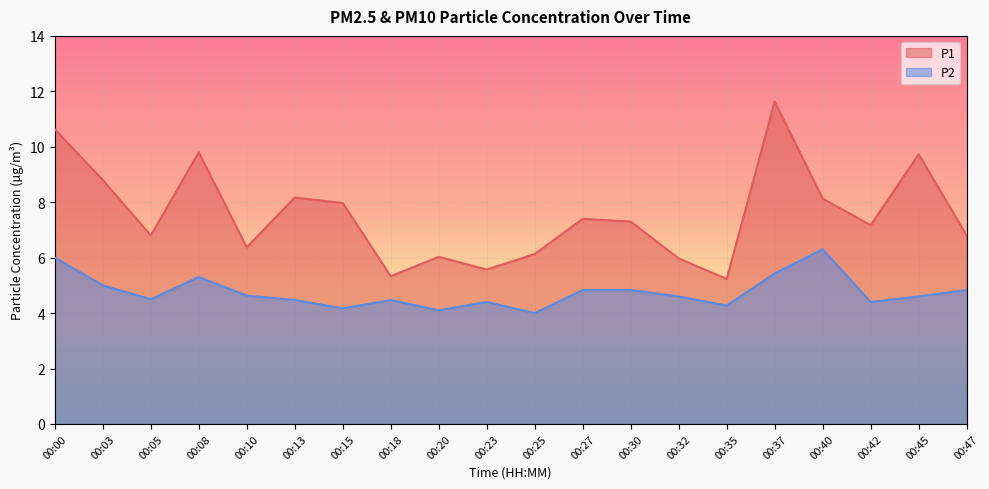

How many categories are shown in the chart?

20